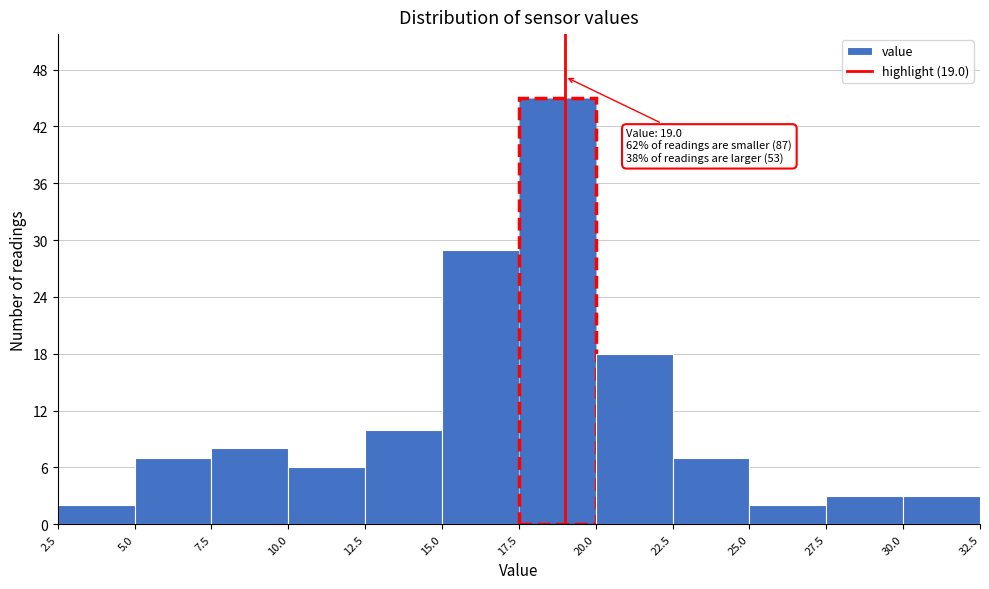

Over which range of the x-axis is the bar tallest?

17.5 to 20.0